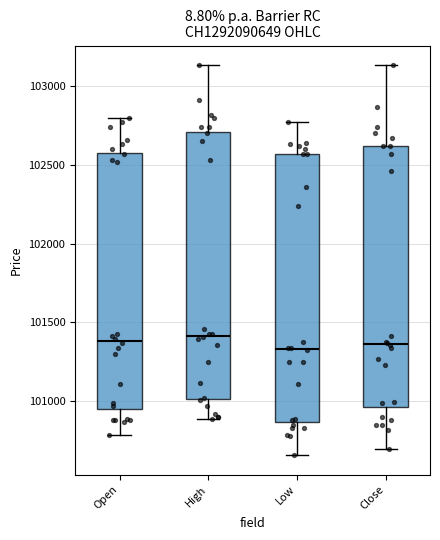

Reading left to right, read every box against the y-axis: the position of its median line, the range the box covers, and the ends of its whiskers. The values are not printed on the chart, so give them approximately, as read against the axis.

Open: median 101400, box 100950 to 102600, whiskers 100800 to 102800
High: median 101400, box 101000 to 102700, whiskers 100900 to 103150
Low: median 101350, box 100850 to 102550, whiskers 100650 to 102750
Close: median 101350, box 100950 to 102600, whiskers 100700 to 103150